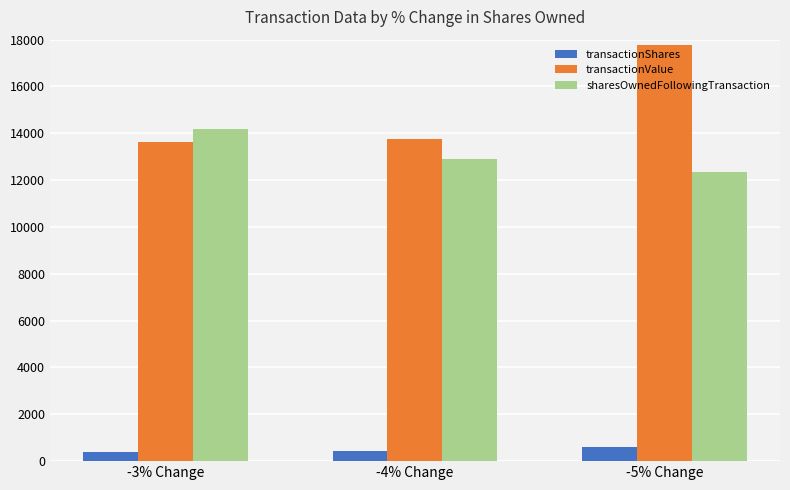

What is the difference between the sharesOwnedFollowingTransaction values at -5% Change and -4% Change?

525